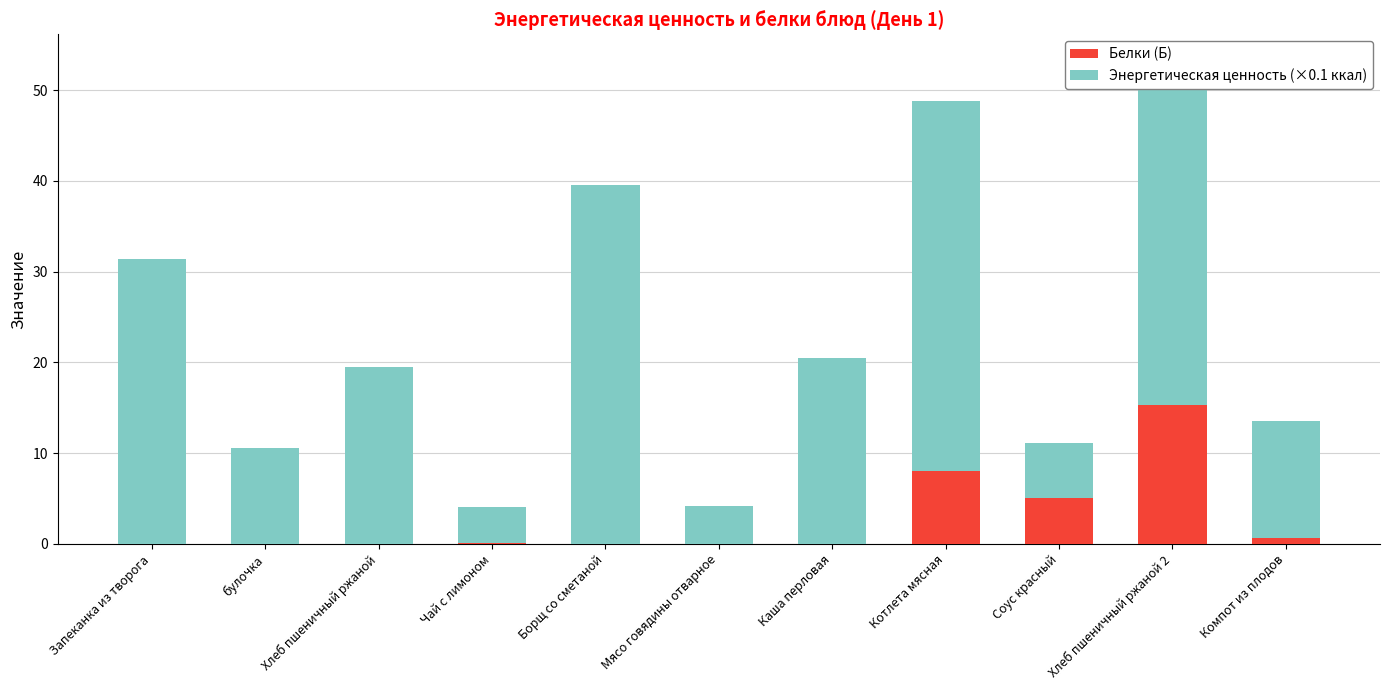

At which label does Белки (Б) reach its peak?

Хлеб пшеничный ржаной 2